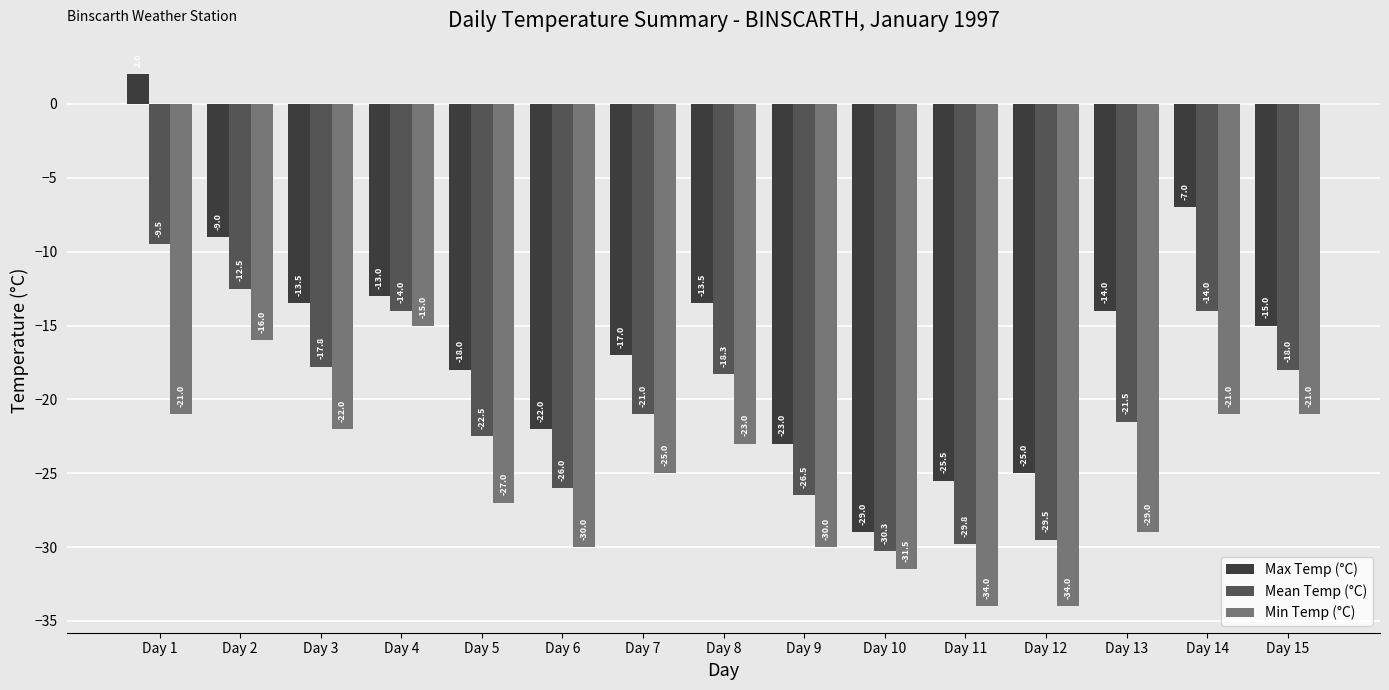

At Day 11, list the series in order from smallest to largest.

Min Temp (°C), Mean Temp (°C), Max Temp (°C)